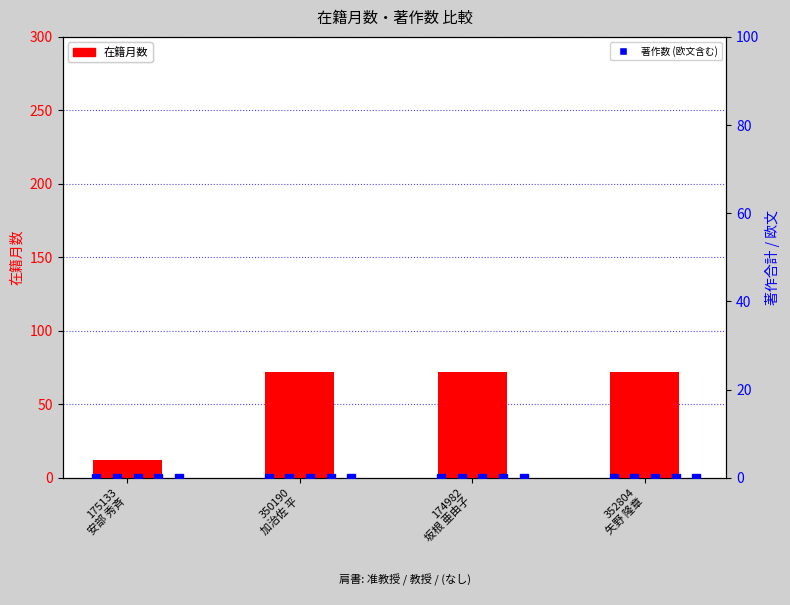

What is the label of the 4th bar from the left?

352804
矢野 隆章